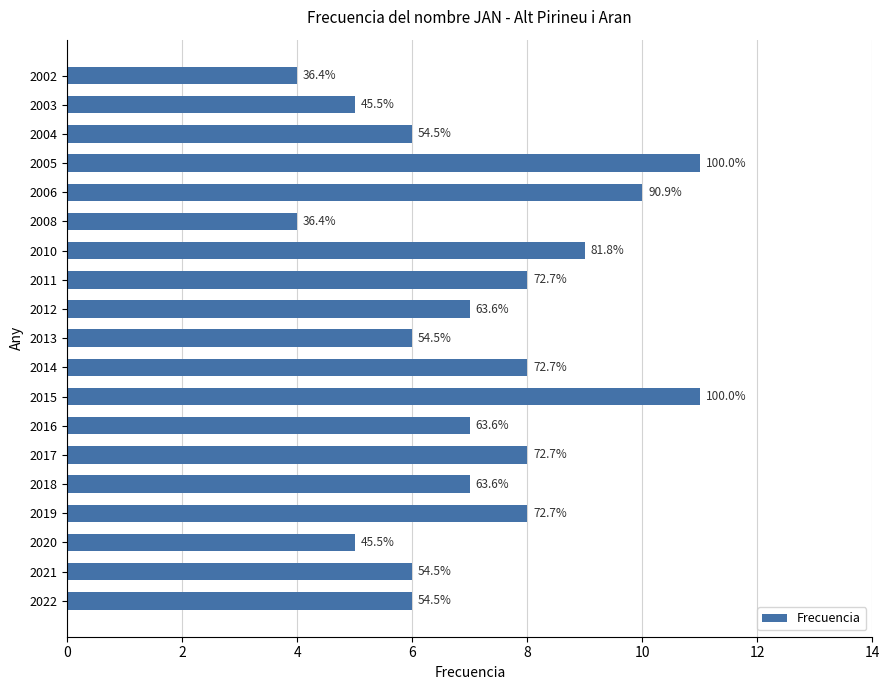

How many bars are there in total?

19